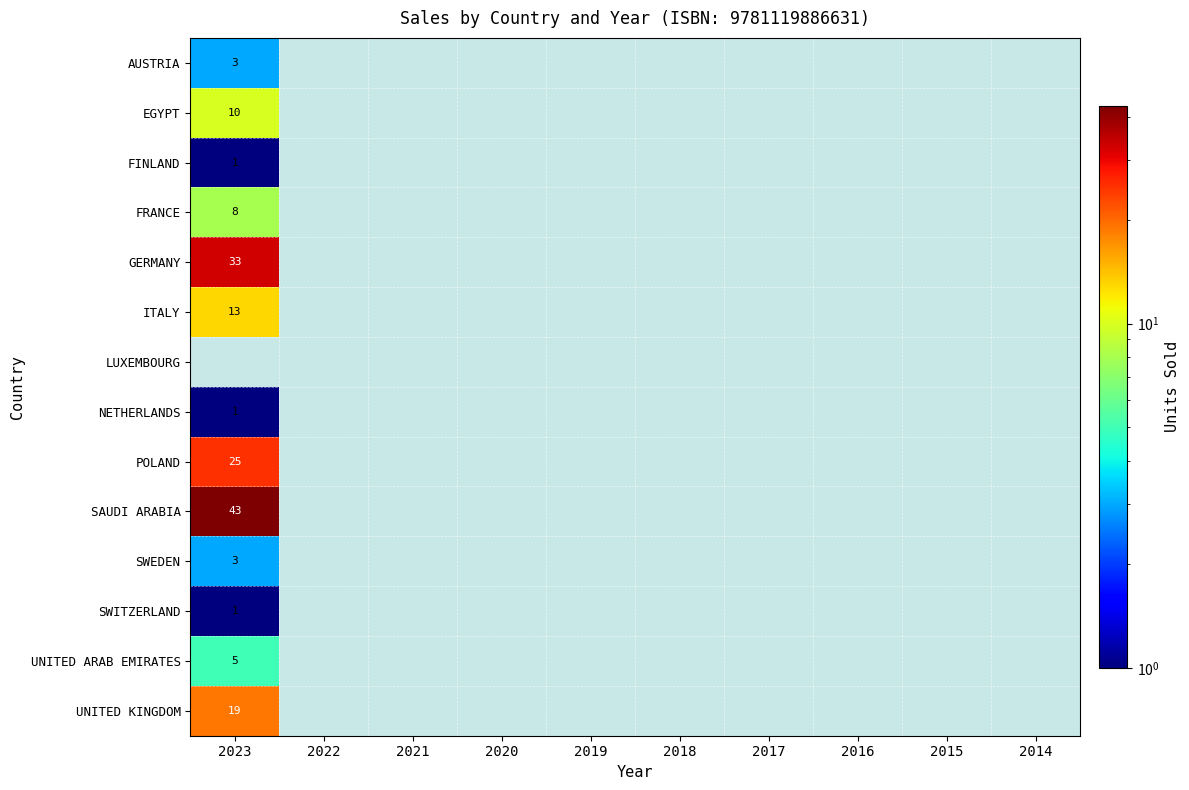

List the labels in order of UNITED ARAB EMIRATES value, smallest first.

2023, 2022, 2021, 2020, 2019, 2018, 2017, 2016, 2015, 2014